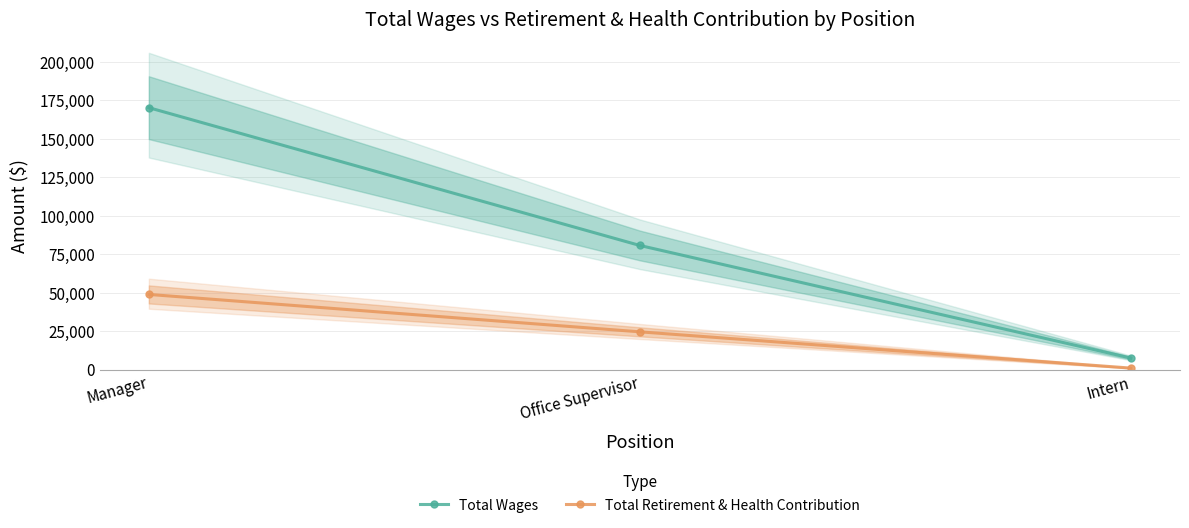

How many values in the Total Wages series are below 80602?

1